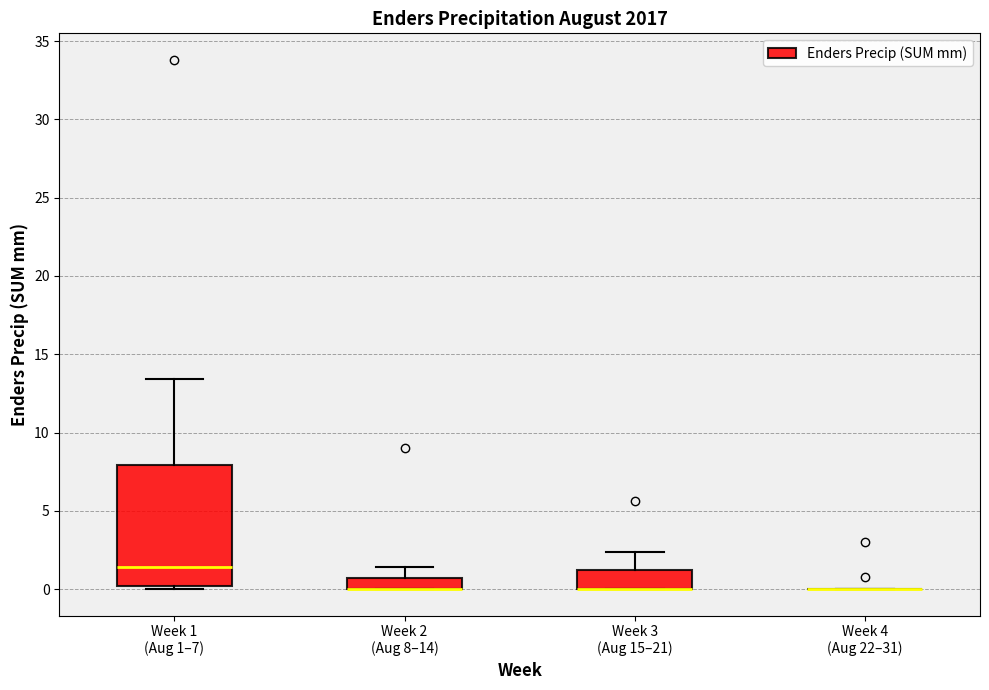

Where is the upper edge of the box for Week 2 (Aug 8–14) on the y-axis? The values are not printed on the chart, so give them approximately, as read against the axis.

0.5